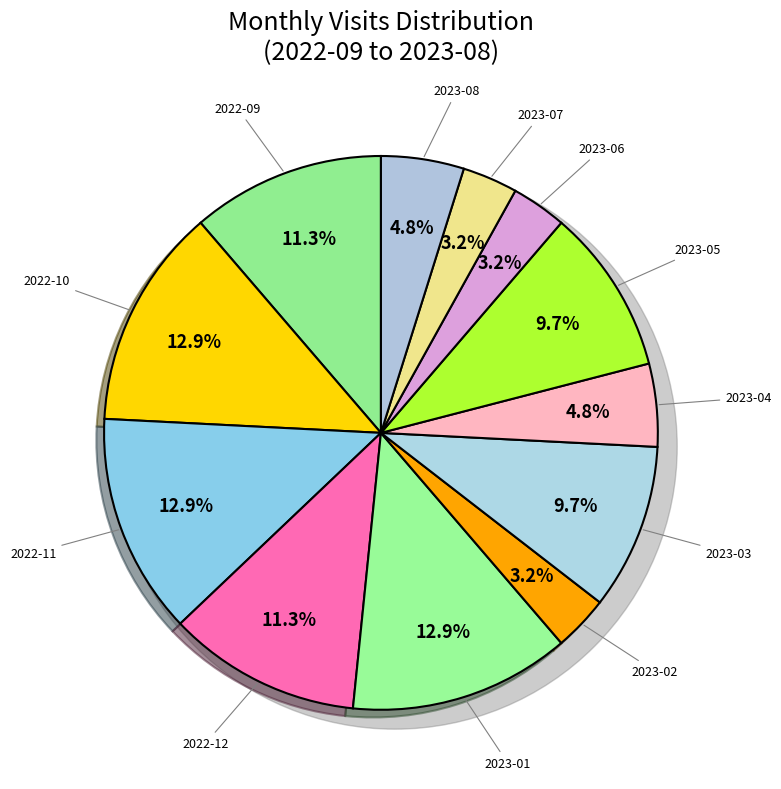

Does 2023-05 account for over 50% of the chart?

No